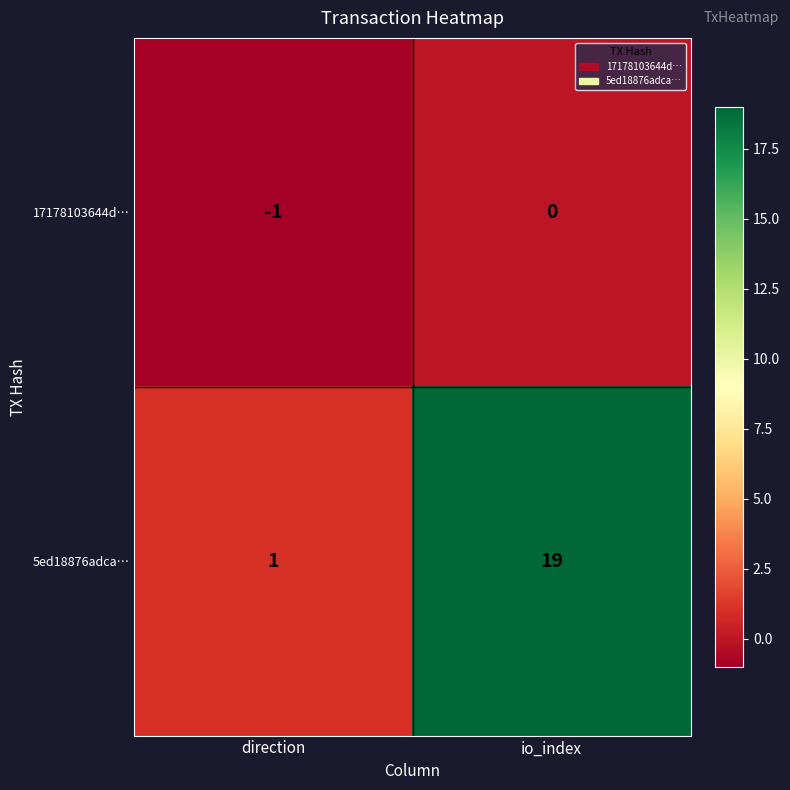

Rank the series by their maximum value, from highest to lowest.

5ed18876adca…, 17178103644d…